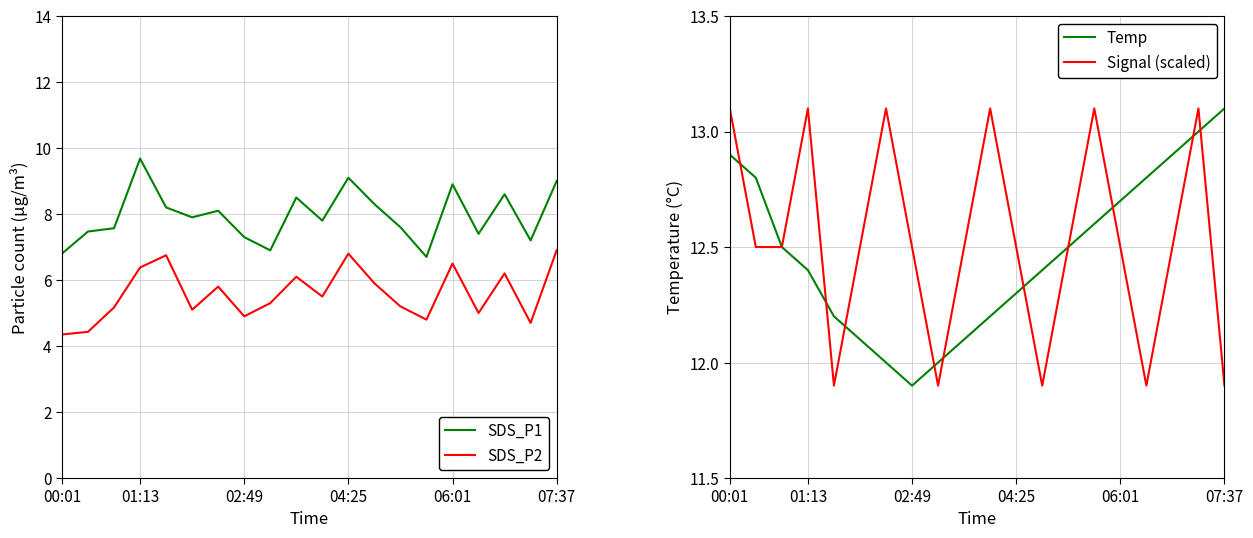

Is this an area chart (filled region under the line)?

No